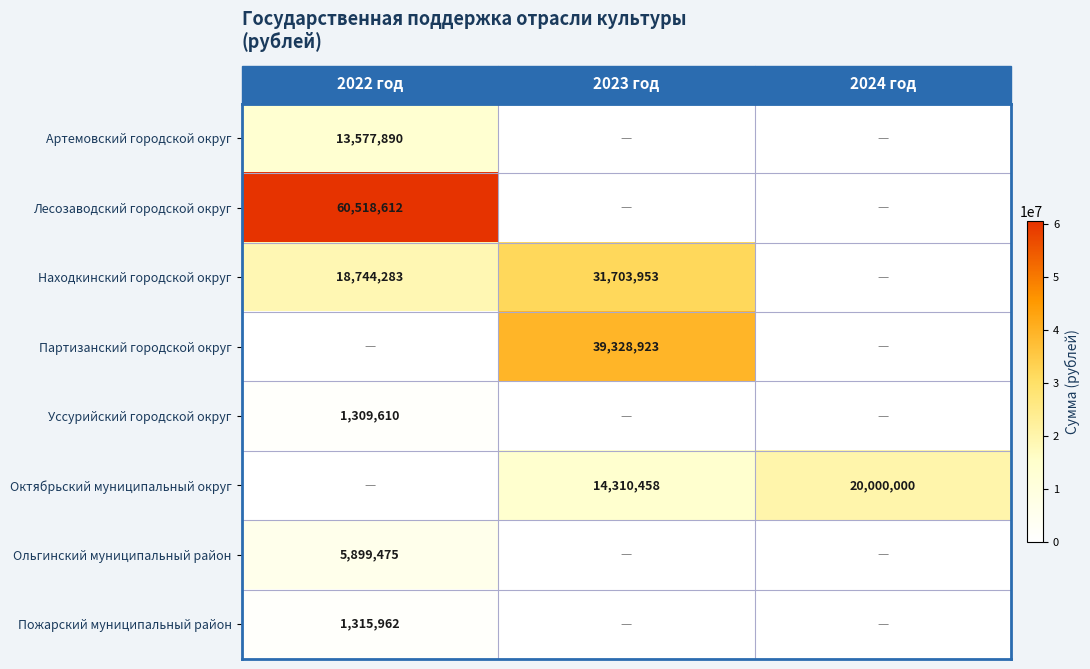

Is the value of Находкинский городской округ at 2023 год greater than the value of Партизанский городской округ at 2023 год?

No